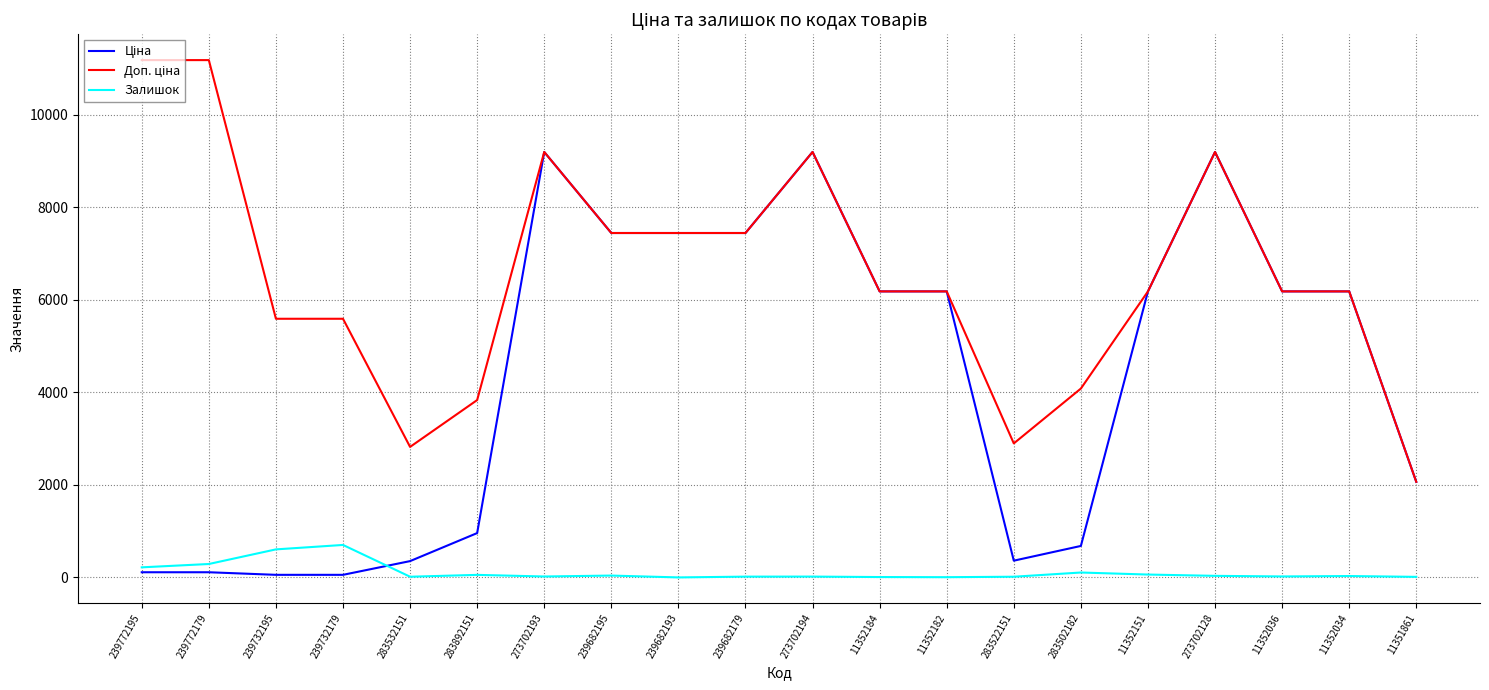

What is the greatest value displayed?

11182.0